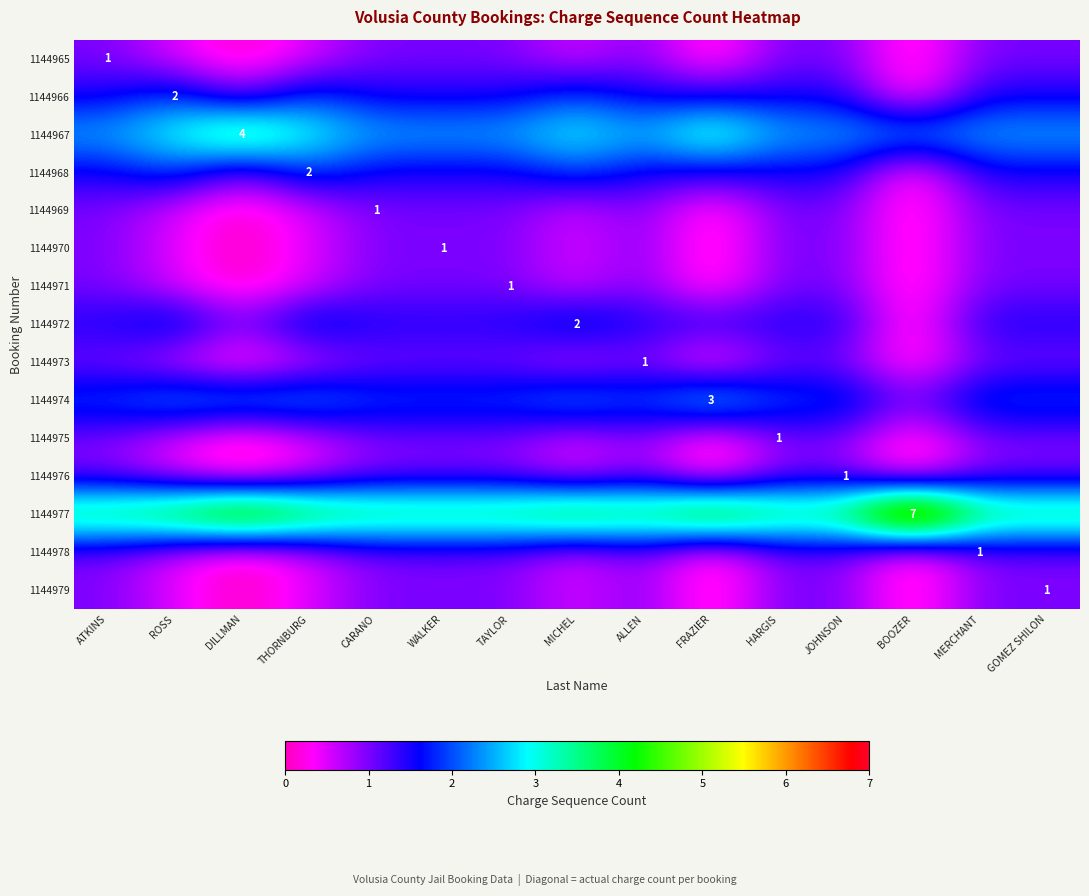

True or false: 1144970 has a value of 1.6 at WALKER.

False